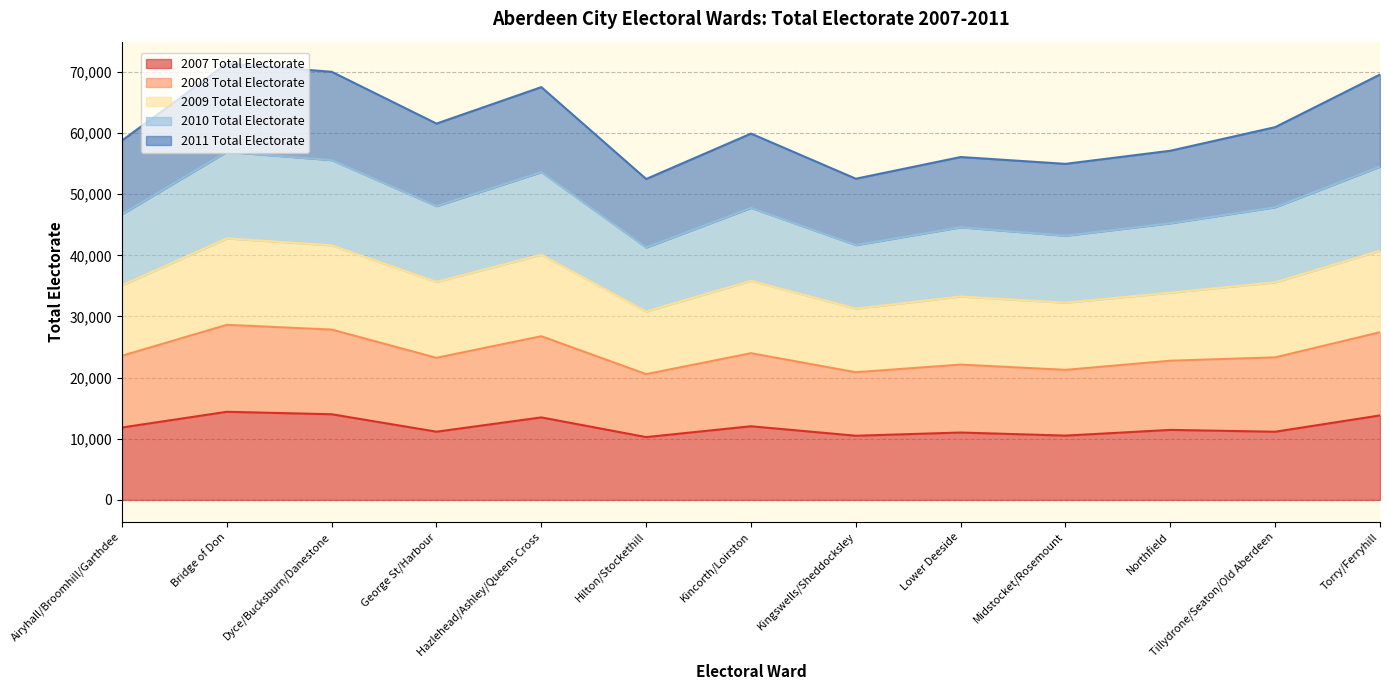

True or false: 2007 Total Electorate has a value of 5626 at Bridge of Don.

False